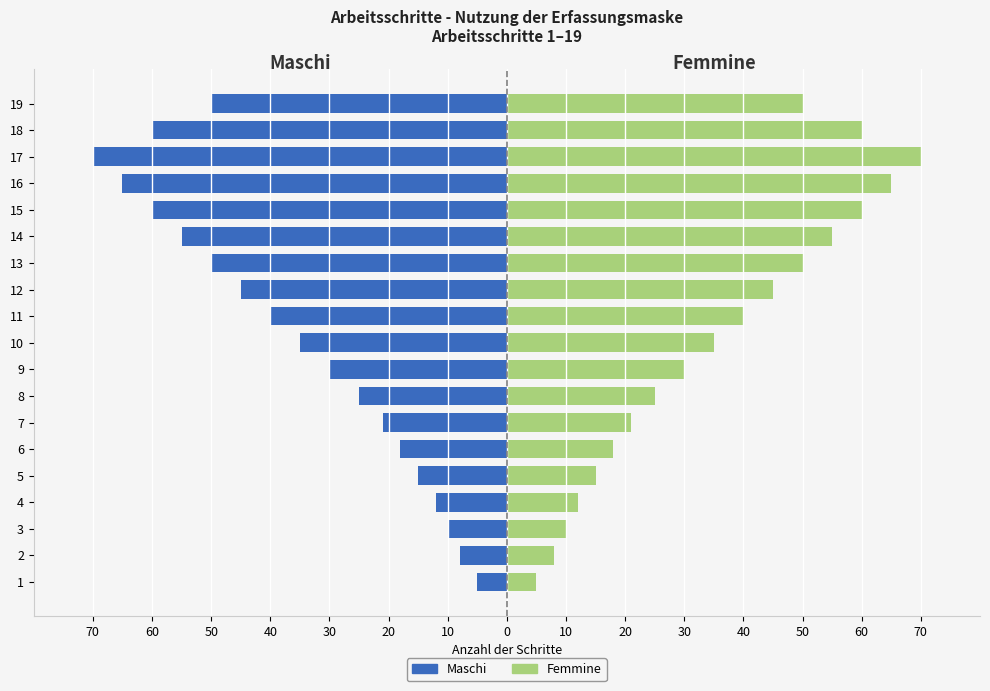

Reading left to right, extract all data points from this chart.

Maschi (Arbeitsschritte links): -5	-8	-10	-12	-15	-18	-21	-25	-30	-35	-40	-45	-50	-55	-60	-65	-70	-60	-50
Femmine (Beschreibung rechts): 5	8	10	12	15	18	21	25	30	35	40	45	50	55	60	65	70	60	50